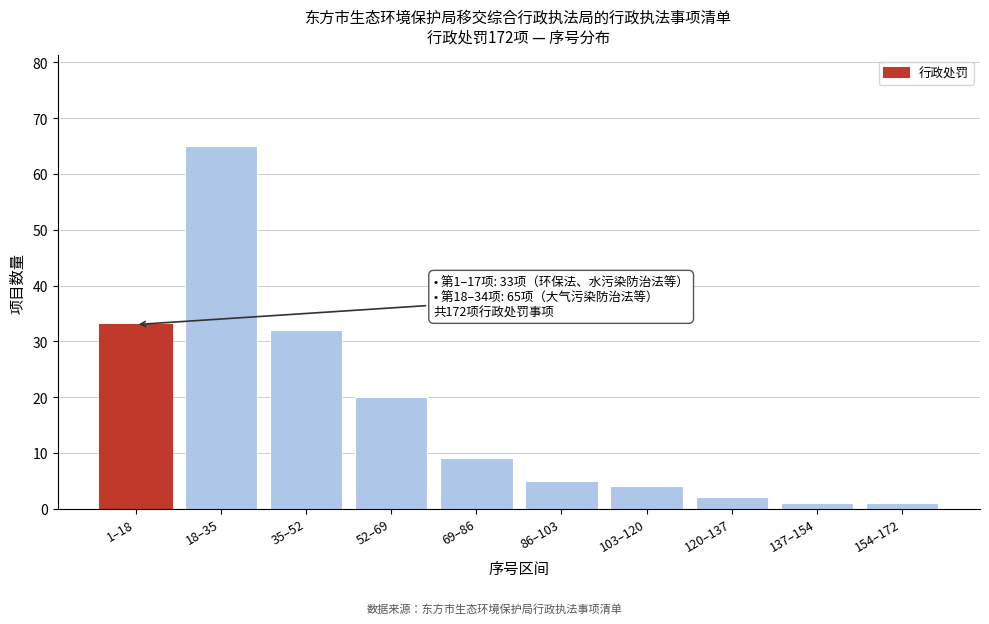

Reading right to left, extract all data points from this chart.

154–172=1	137–154=1	120–137=2	103–120=4	86–103=5	69–86=9	52–69=20	35–52=32	18–35=65	1–18=33